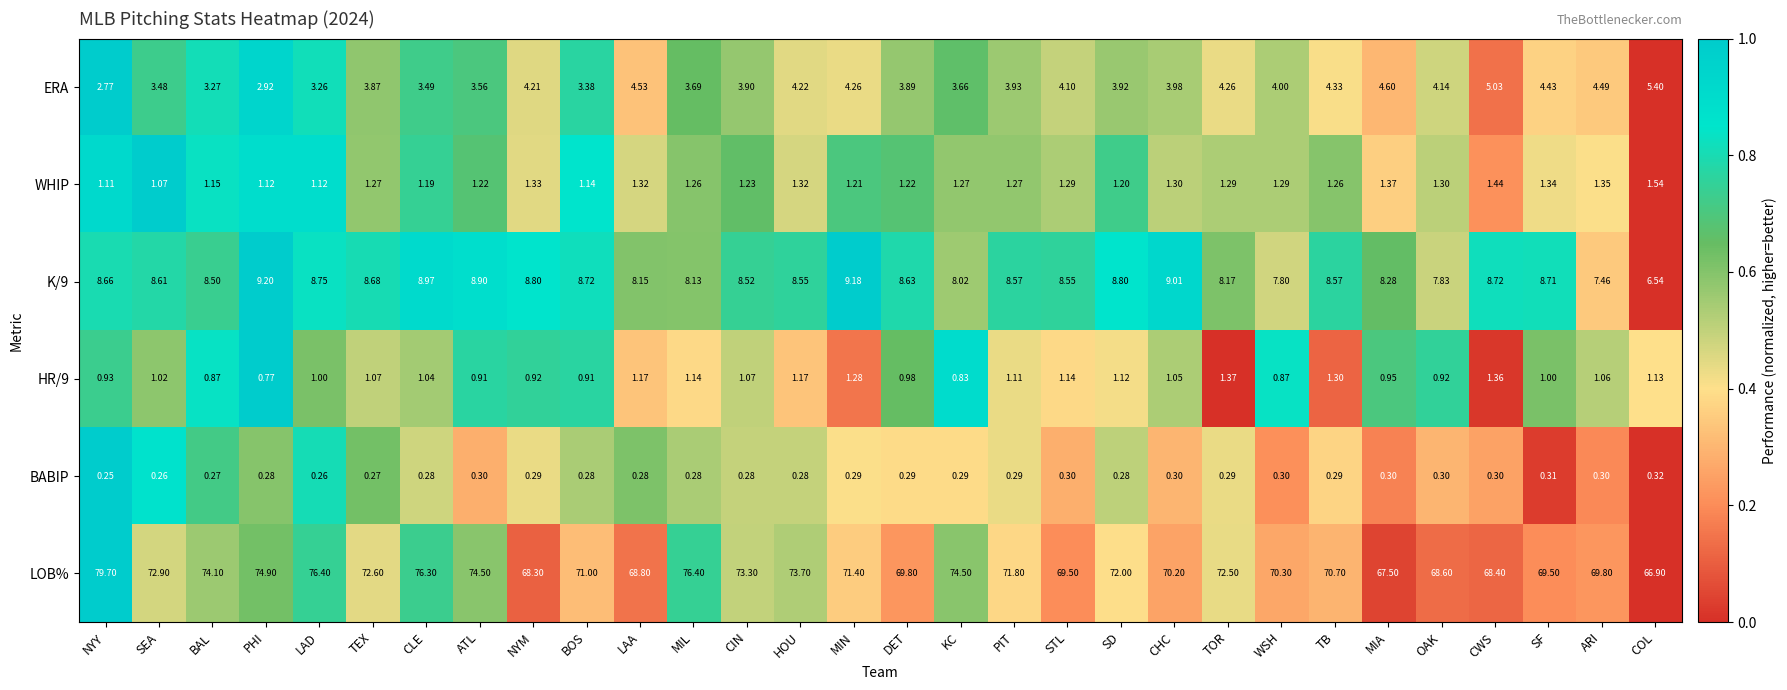

At which category is the sum across all series the highest?

NYY